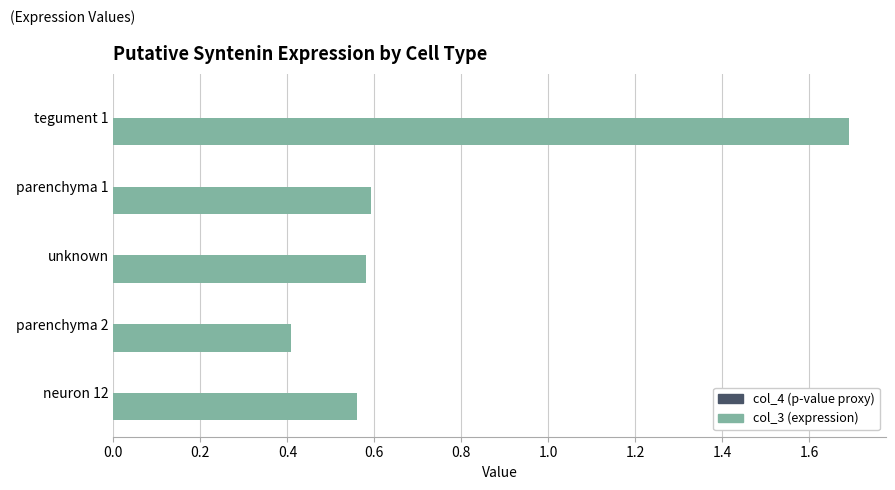

At which category is the sum across all series the highest?

tegument 1